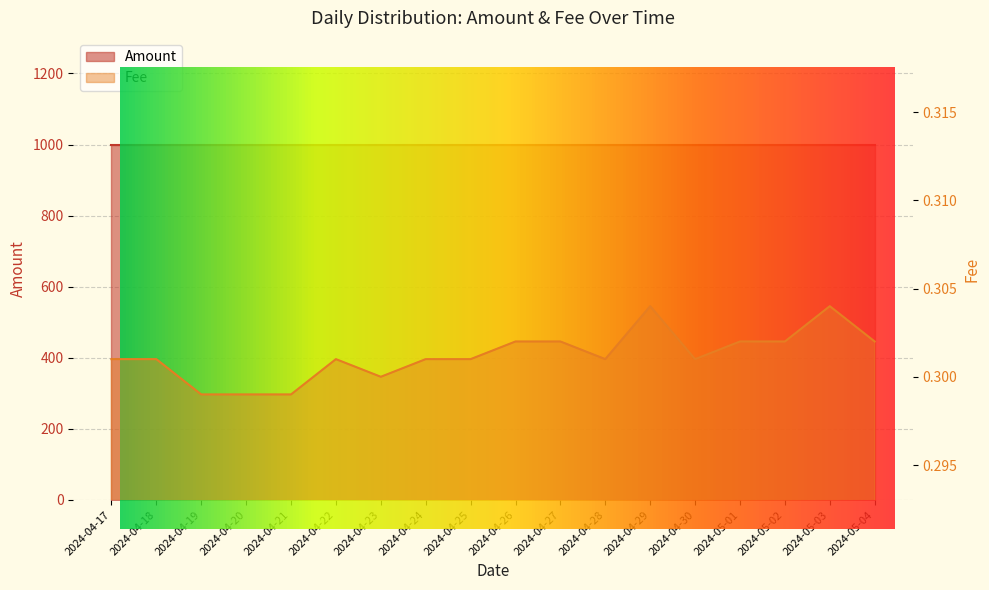

Which label corresponds to the largest value in the chart?

2024-04-29